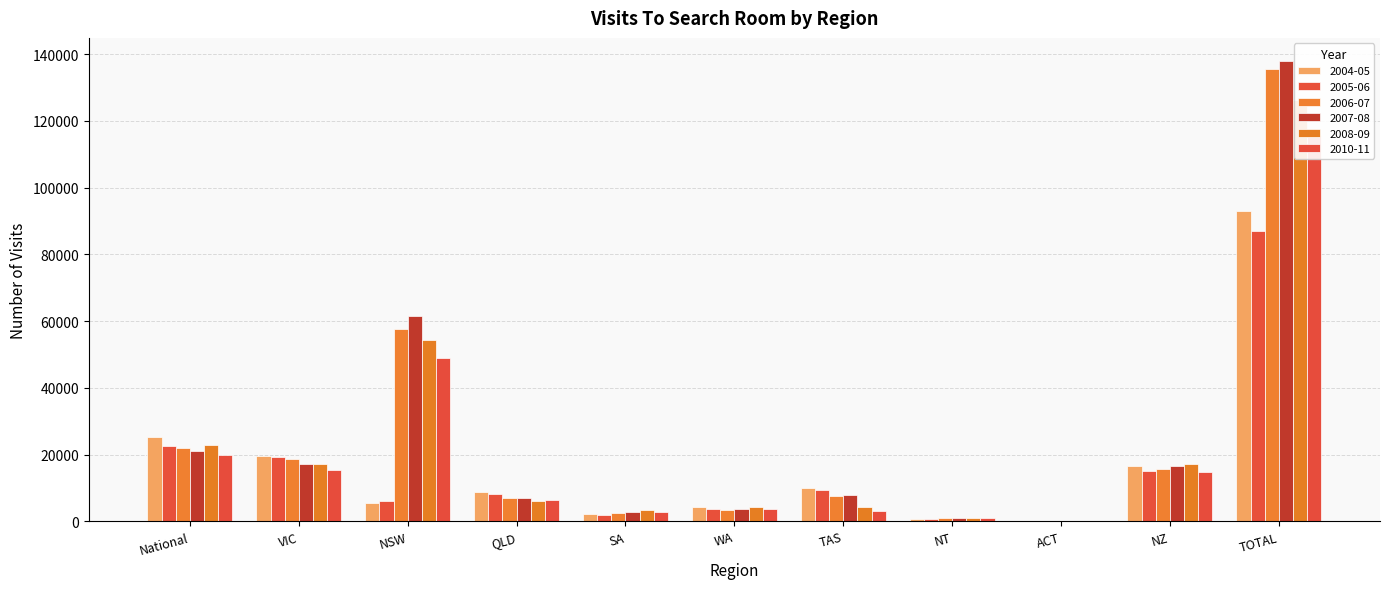

Is it true that 2010-11 equals 27205 at National?

False